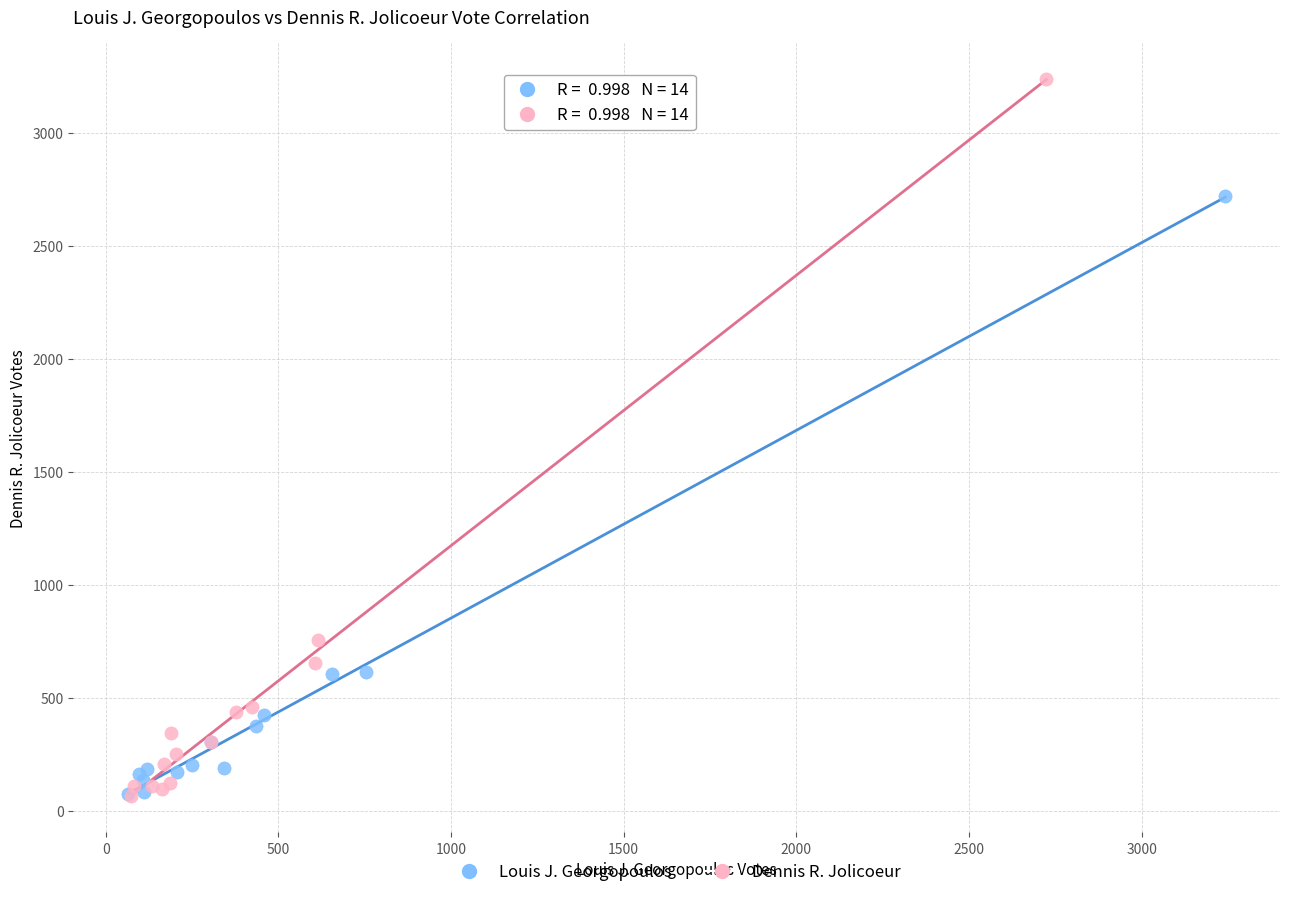

Which series has the widest spread of Y values?

Dennis R. Jolicoeur